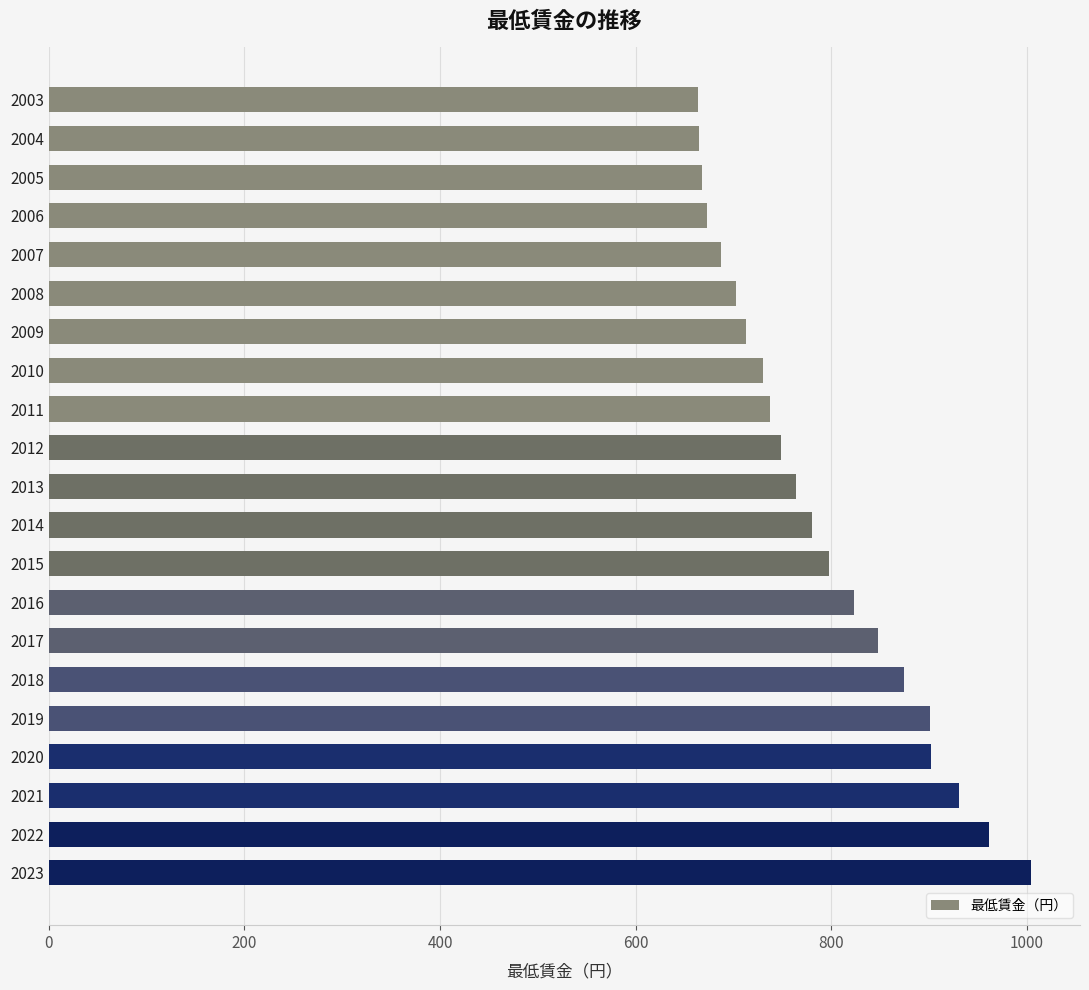

At which category does the chart reach its peak across all series?

2023